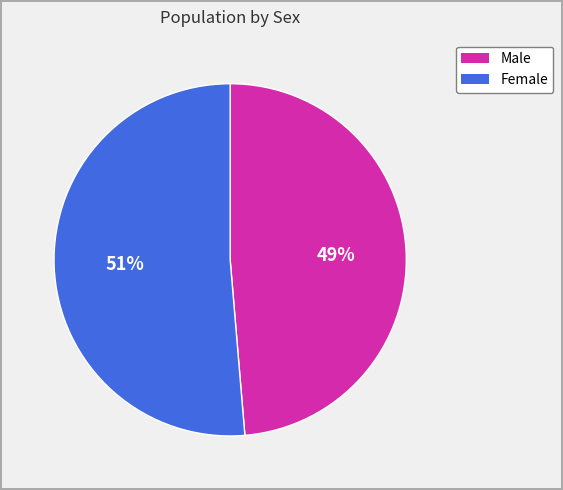

Which category has the smallest portion of the pie?

Male